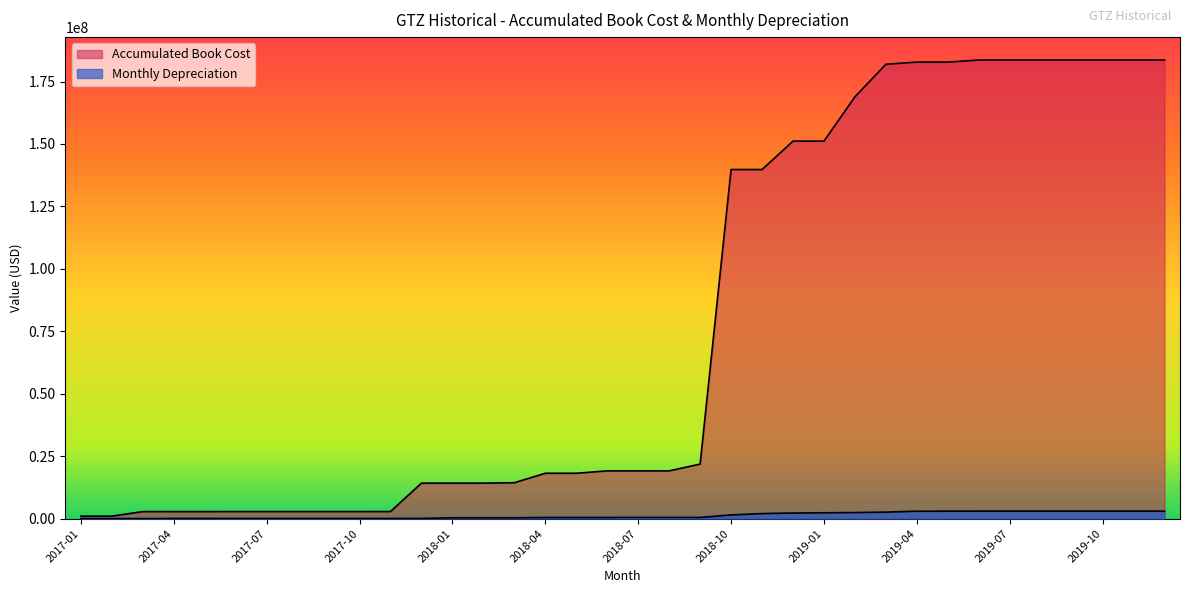

What is the spread (max minus min) of values at 2019-07?

180587368.4